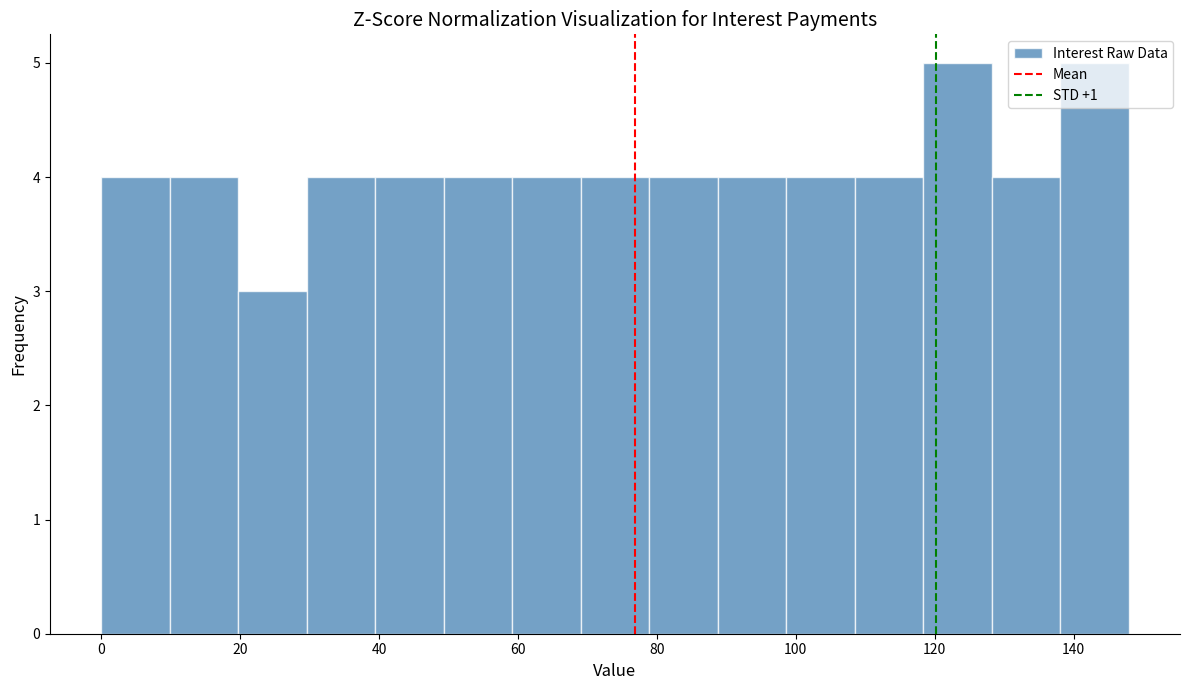

Reading left to right, transcribe this chart: for each bar, give the range it covers on the x-axis and its height. Neither the bar edges nor the heights are printed on the chart, so give them approximately, as read against the axes.

0 to 10: 4
10 to 20: 4
20 to 30: 3
30 to 40: 4
40 to 50: 4
50 to 60: 4
60 to 70: 4
70 to 78: 4
78 to 88: 4
88 to 98: 4
98 to 108: 4
108 to 118: 4
118 to 128: 5
128 to 138: 4
138 to 148: 5